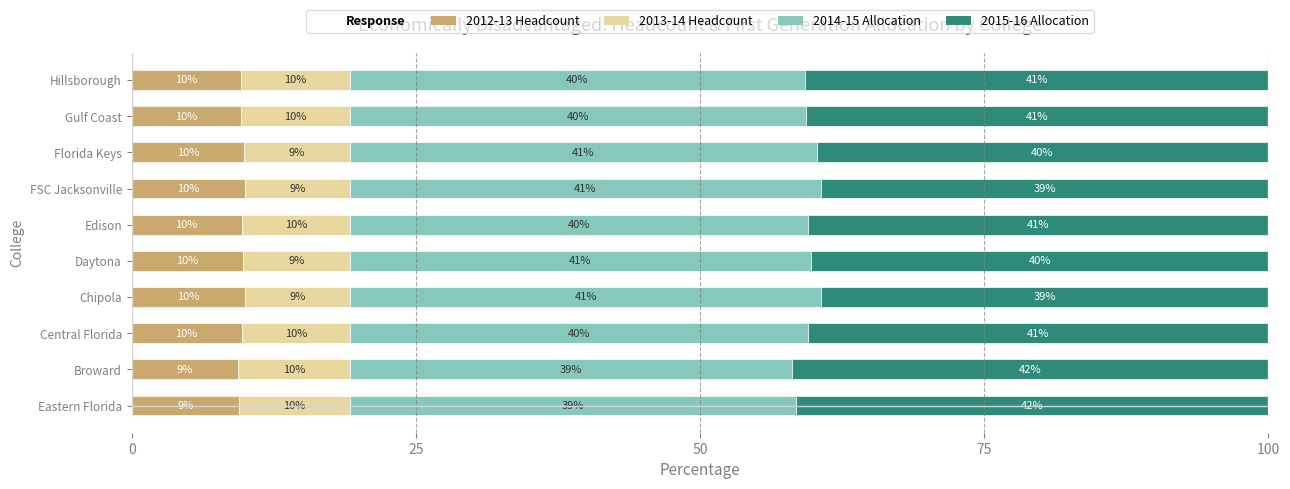

What is the lowest value of the 2012-13 Headcount series?

9.4